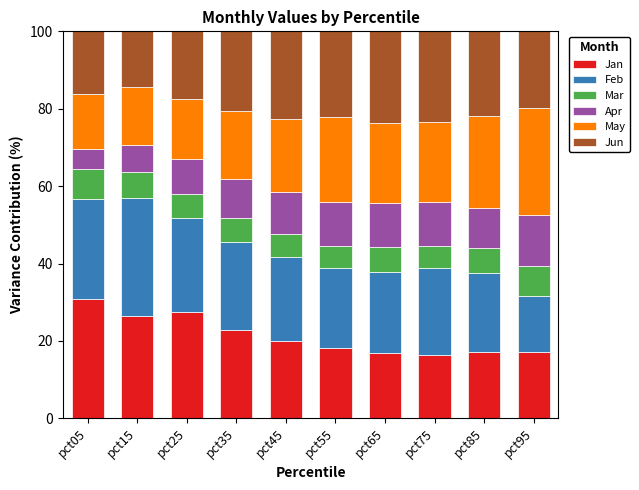

The Jan series shows 23.8 at pct55. True or false?

False